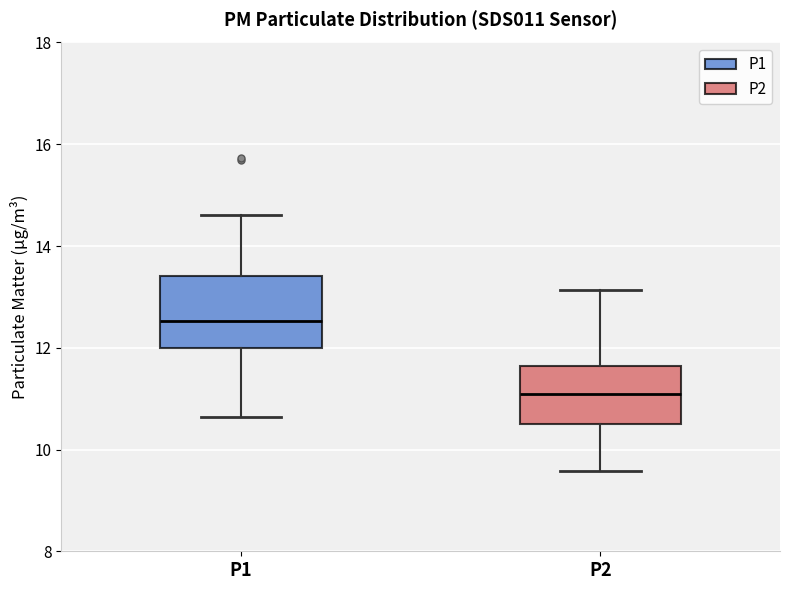

Reading left to right, transcribe this box plot: for each box, give where its median line is, the range the box spans, and where its two whiskers end, as read against the y-axis. The values are not printed on the chart, so give them approximately, as read against the axis.

P1: median 12.6, box 12.0 to 13.4, whiskers 10.6 to 14.6
P2: median 11.2, box 10.6 to 11.6, whiskers 9.6 to 13.2